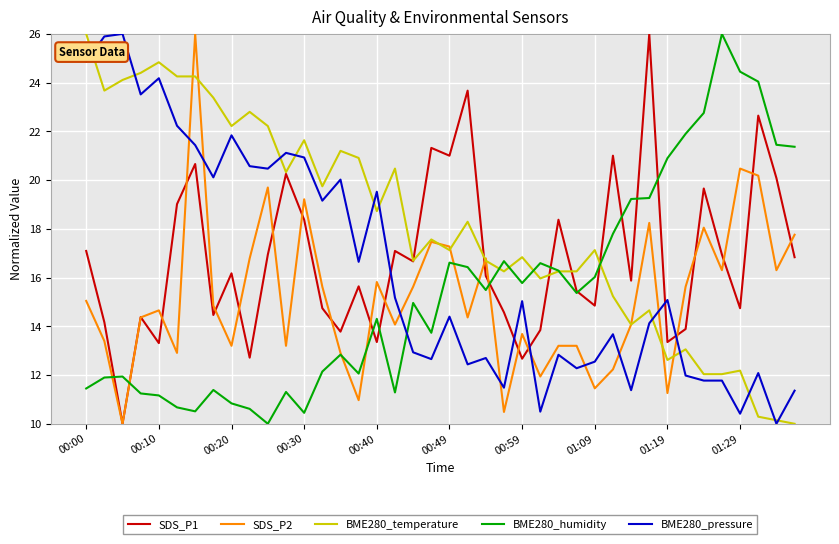

What is the minimum value for SDS_P1?

10.0